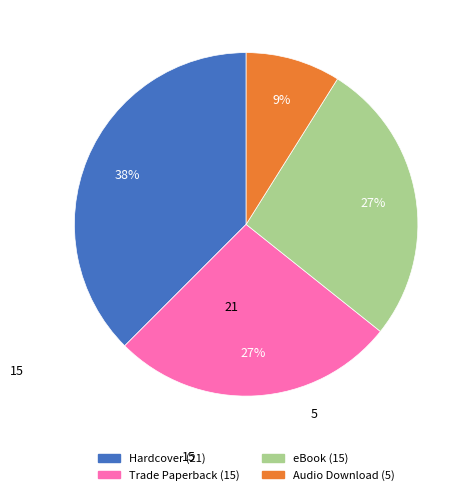

To the nearest percent, what is the difference between the Hardcover and eBook slice percentages?

11%